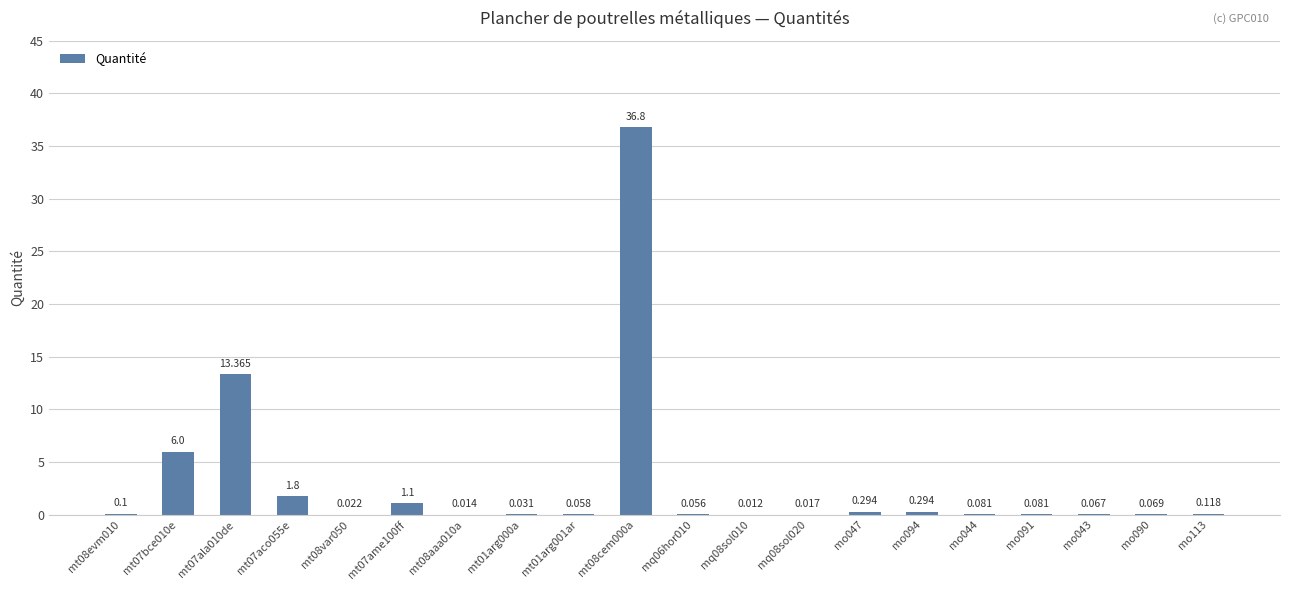

Rank the categories by value from highest to lowest.

mt08cem000a, mt07ala010de, mt07bce010e, mt07aco055e, mt07ame100ff, mo047, mo094, mo113, mt08evm010, mo044, mo091, mo090, mo043, mt01arg001ar, mq06hor010, mt01arg000a, mt08var050, mq08sol020, mt08aaa010a, mq08sol010